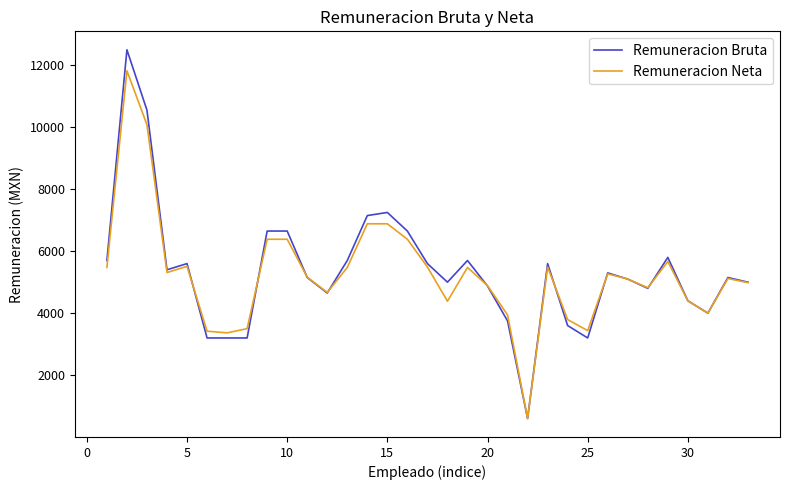

What is the greatest value displayed?

12500.0